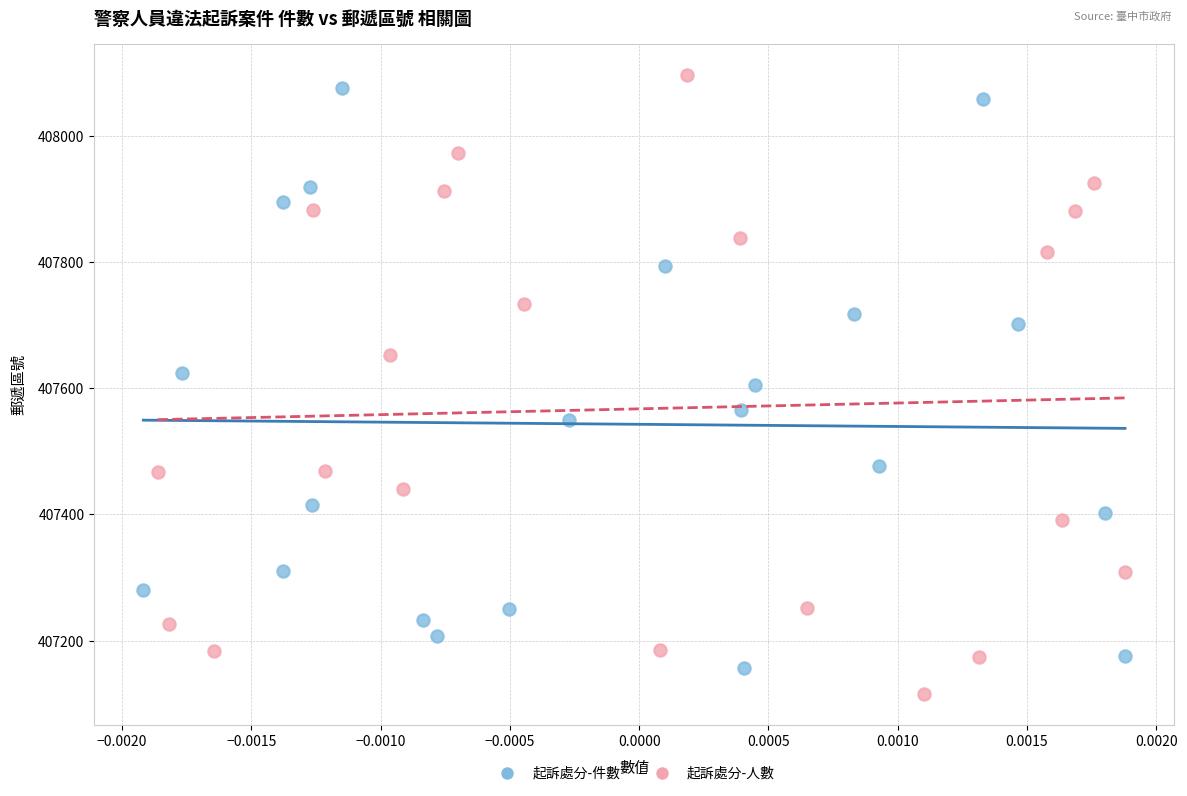

Which series has the widest spread of Y values?

起訴處分-人數